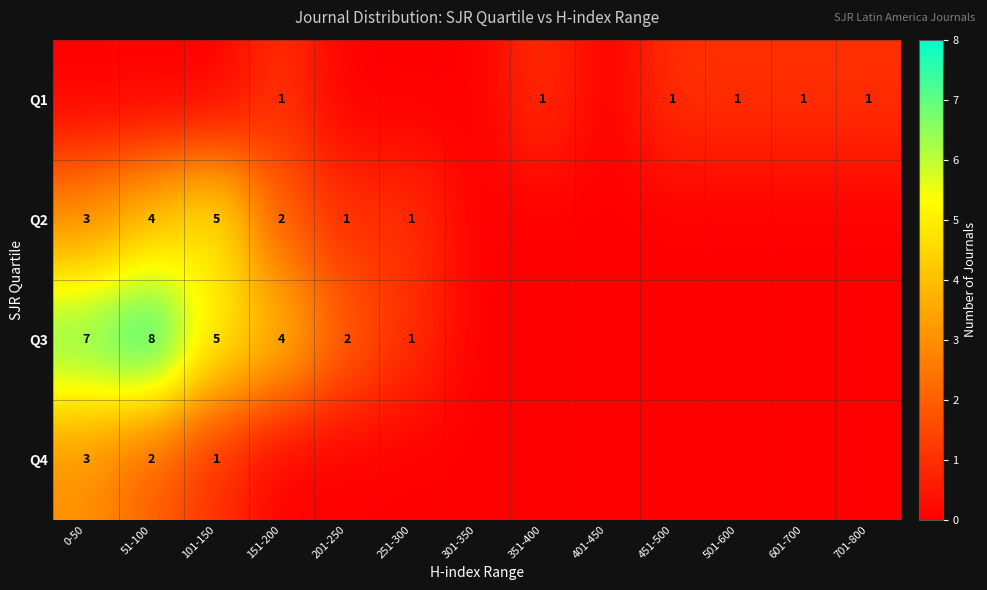

Is it true that Q1 equals 0 at 601-700?

False